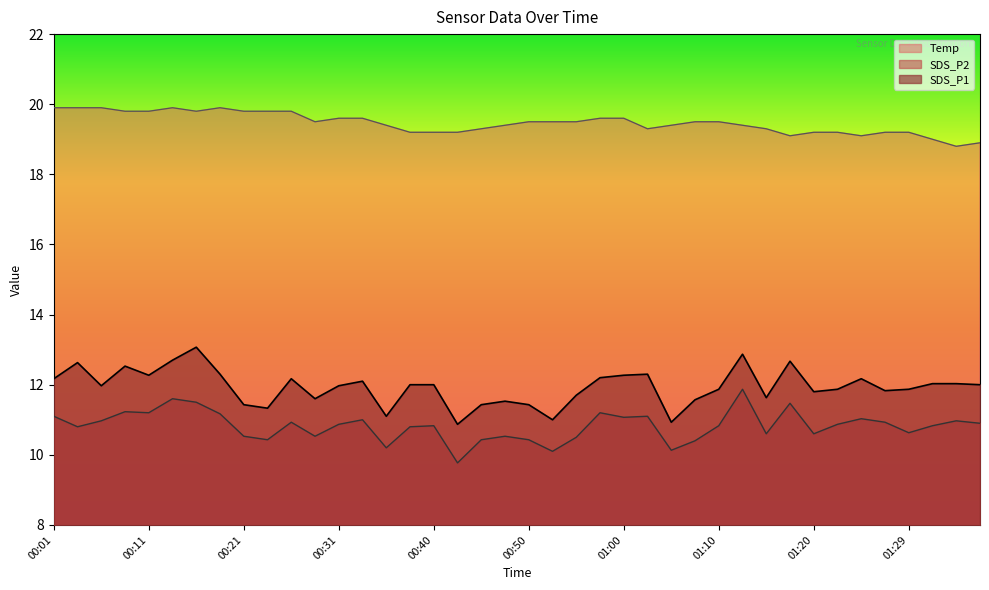

True or false: Temp has a value of 19.9 at 00:18.

True